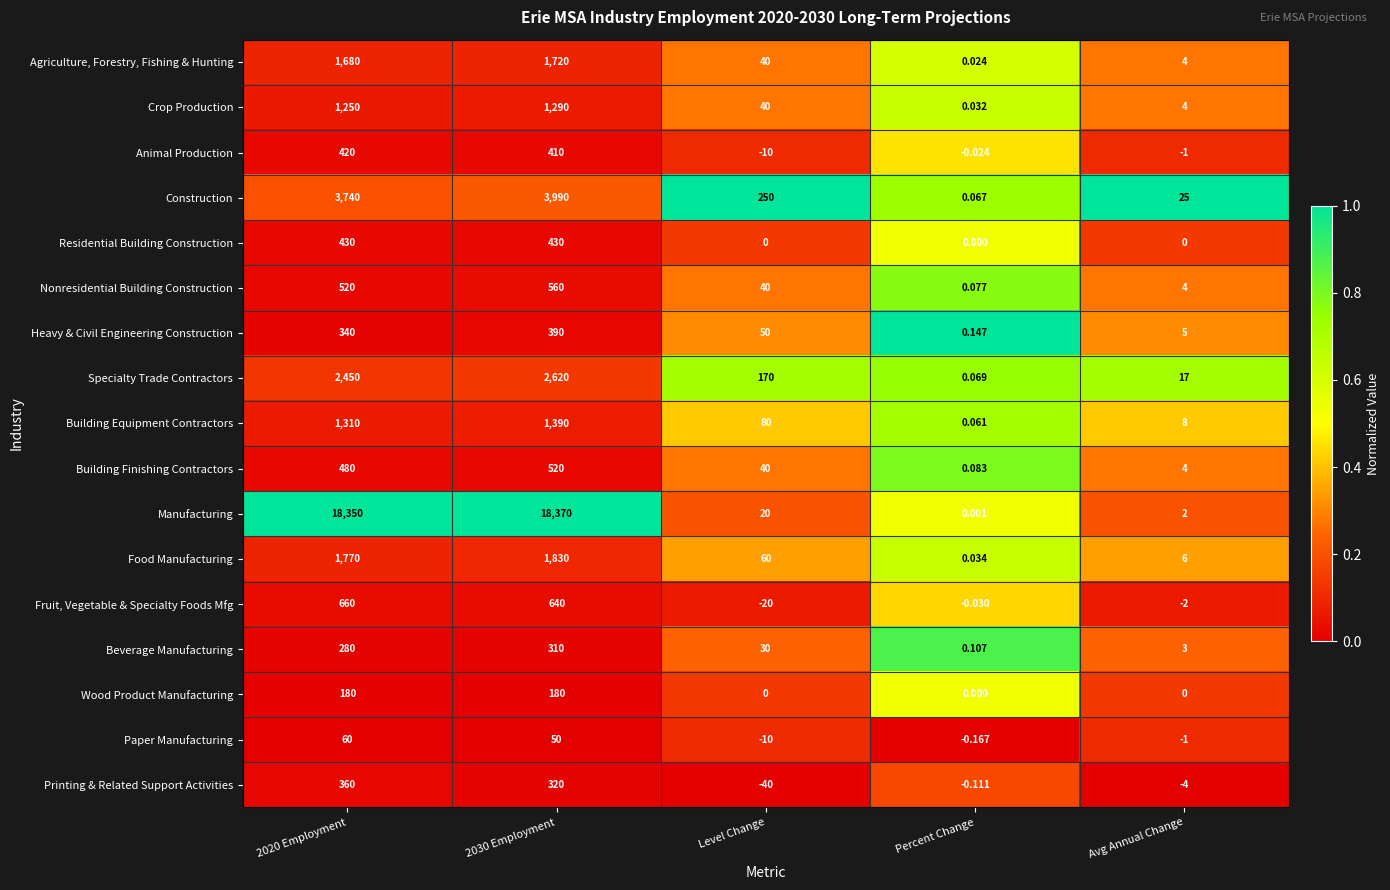

Rank the series at 2030 Employment from highest to lowest value.

Manufacturing, Construction, Specialty Trade Contractors, Food Manufacturing, Agriculture, Forestry, Fishing & Hunting, Building Equipment Contractors, Crop Production, Fruit, Vegetable & Specialty Foods Mfg, Nonresidential Building Construction, Building Finishing Contractors, Residential Building Construction, Animal Production, Heavy & Civil Engineering Construction, Printing & Related Support Activities, Beverage Manufacturing, Wood Product Manufacturing, Paper Manufacturing